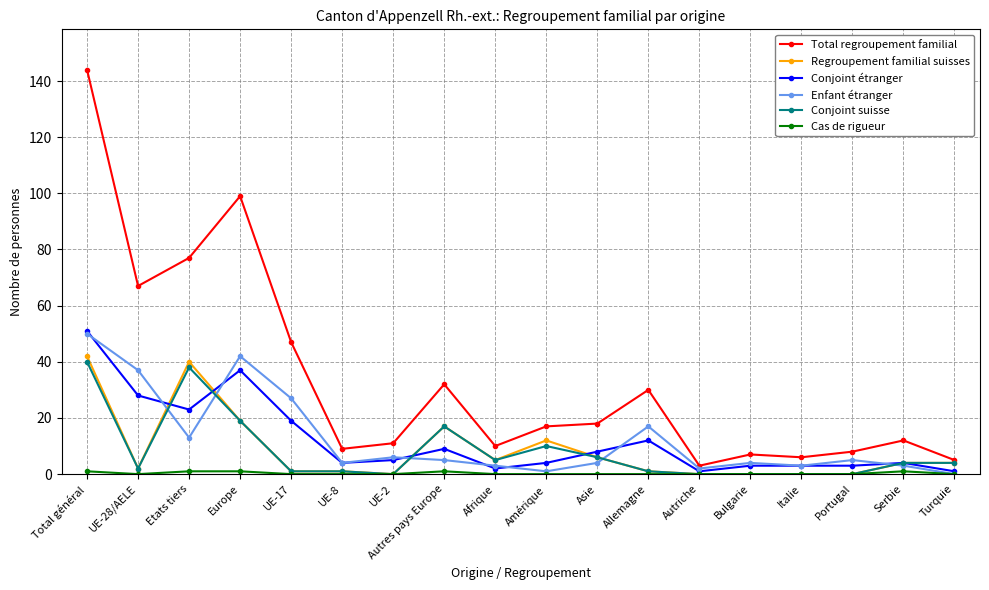

Is the value of Conjoint étranger at Etats tiers greater than the value of Enfant étranger at Afrique?

Yes